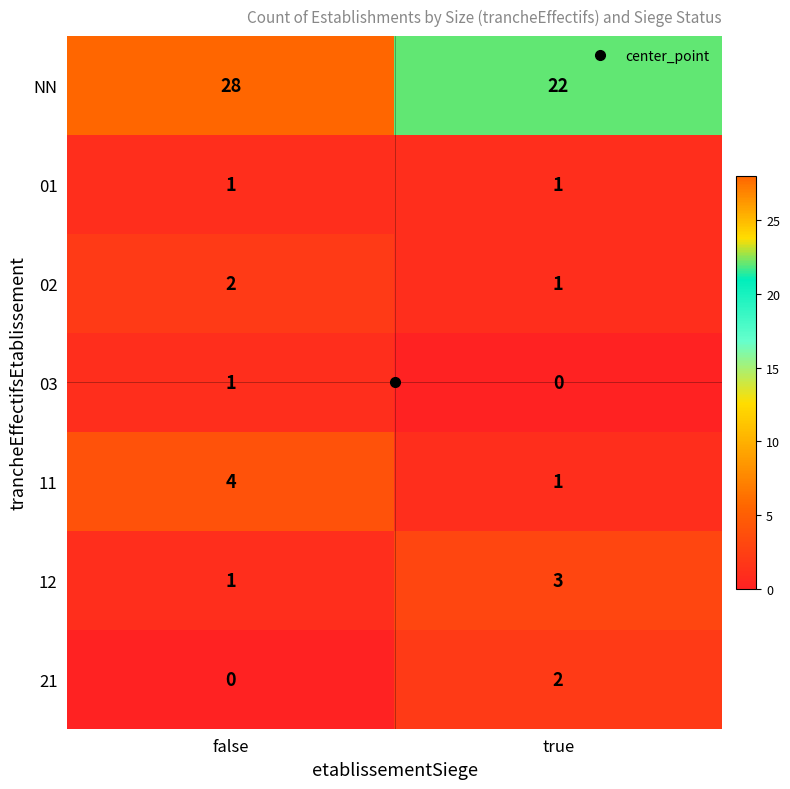

What is the sum of all 11 values?

5